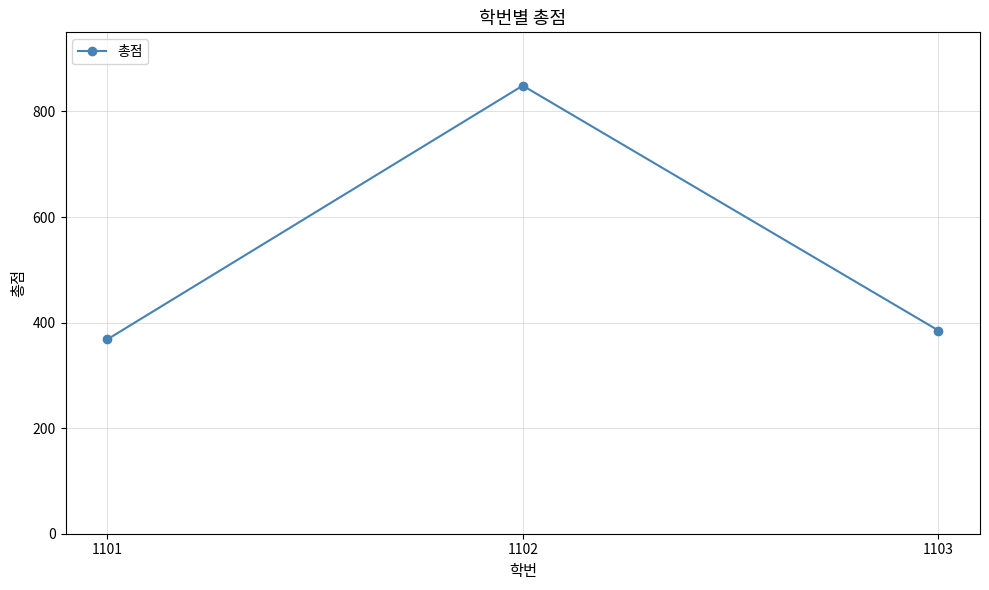

Which category has the lowest value across all series?

1101